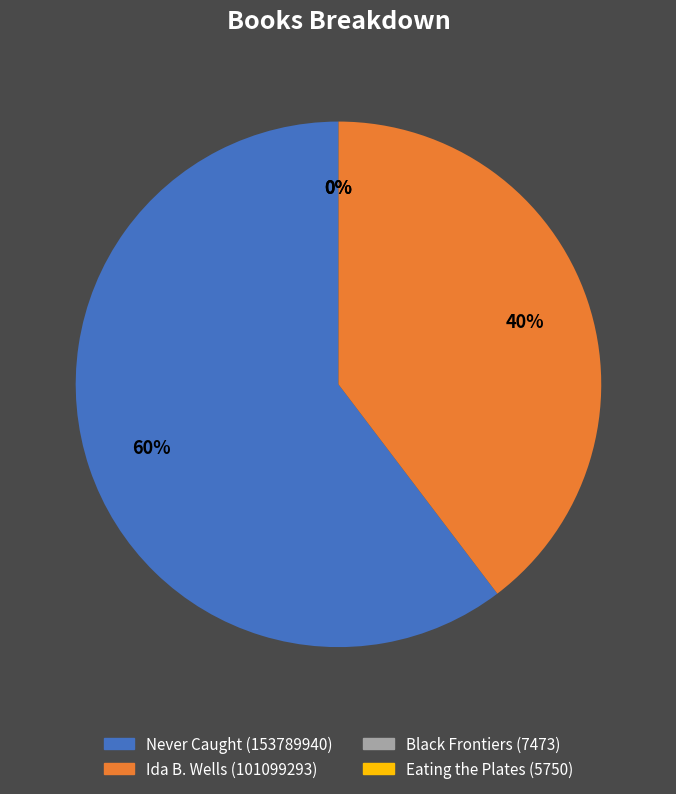

True or false: Ida B. Wells (101099293) accounts for 26% of the total.

False